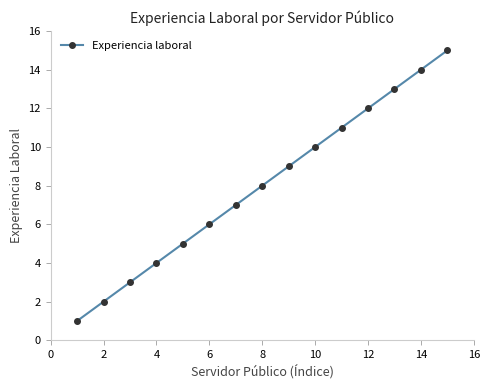

What is the difference between the maximum and minimum values?

14